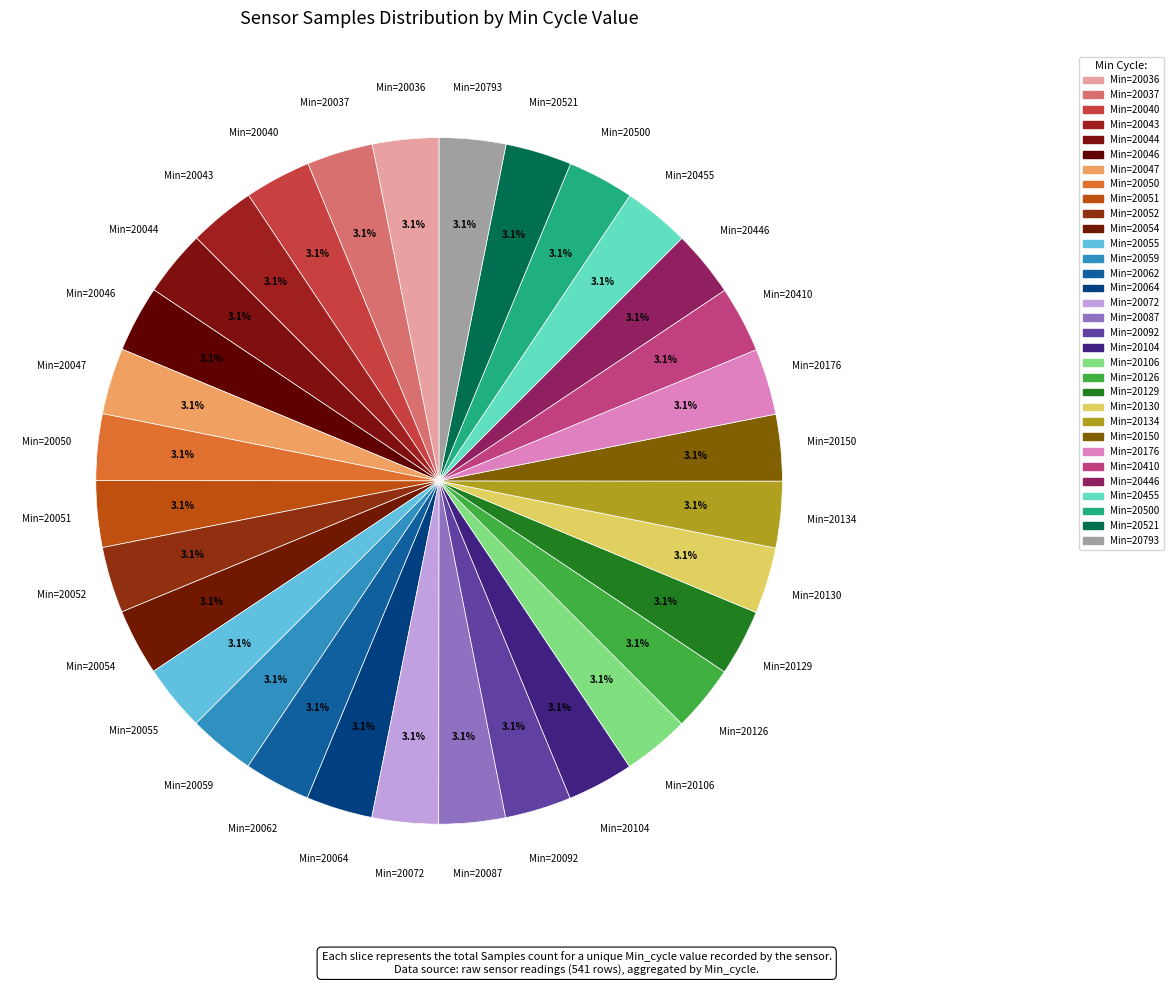

Count the number of slices in the pie.

32